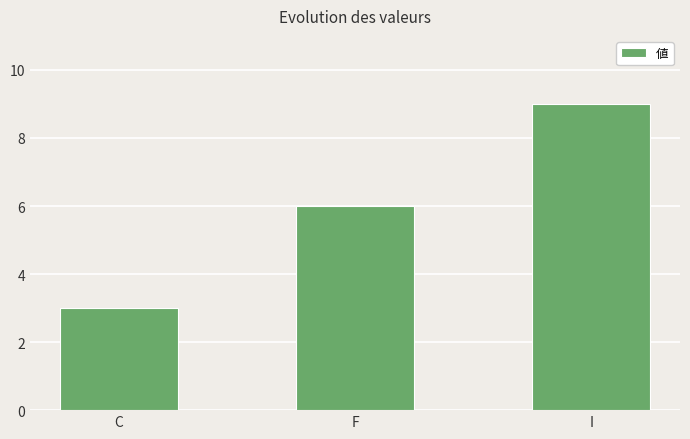

The value at I is 9. True or false?

True